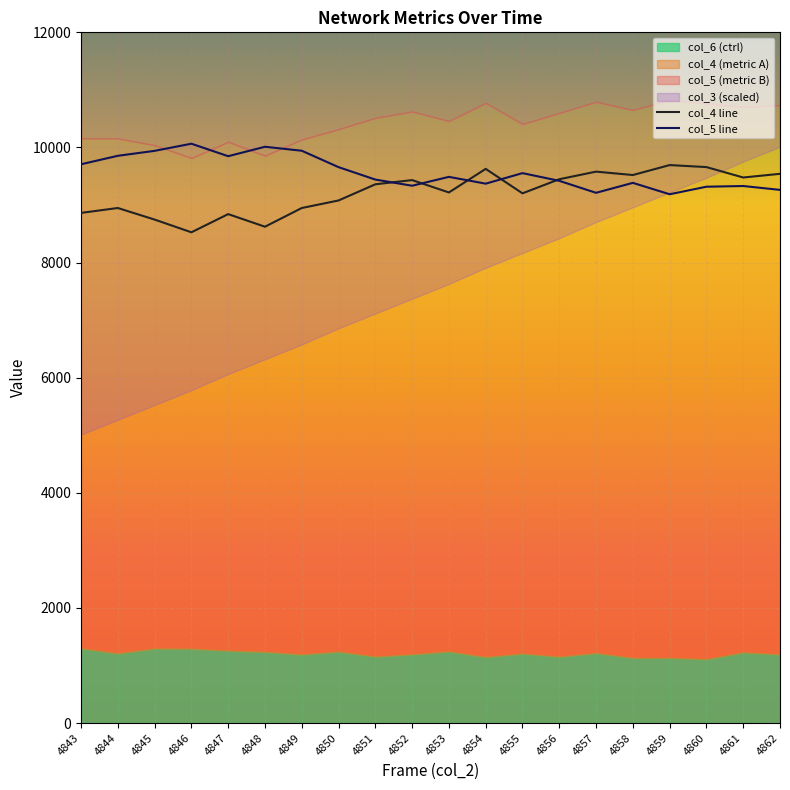

Is it true that col_4 equals 8842 at 4847?

True